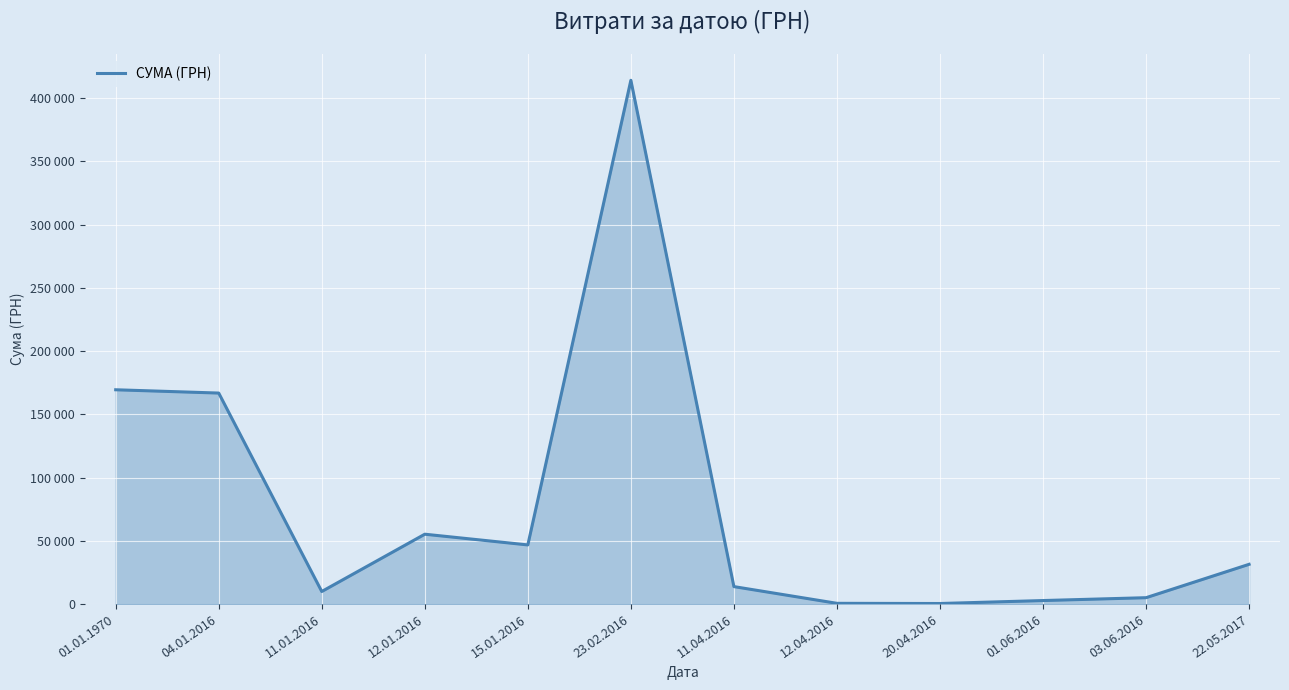

What is the sum of the values at 22.05.2017 and 15.01.2016?

78212.3